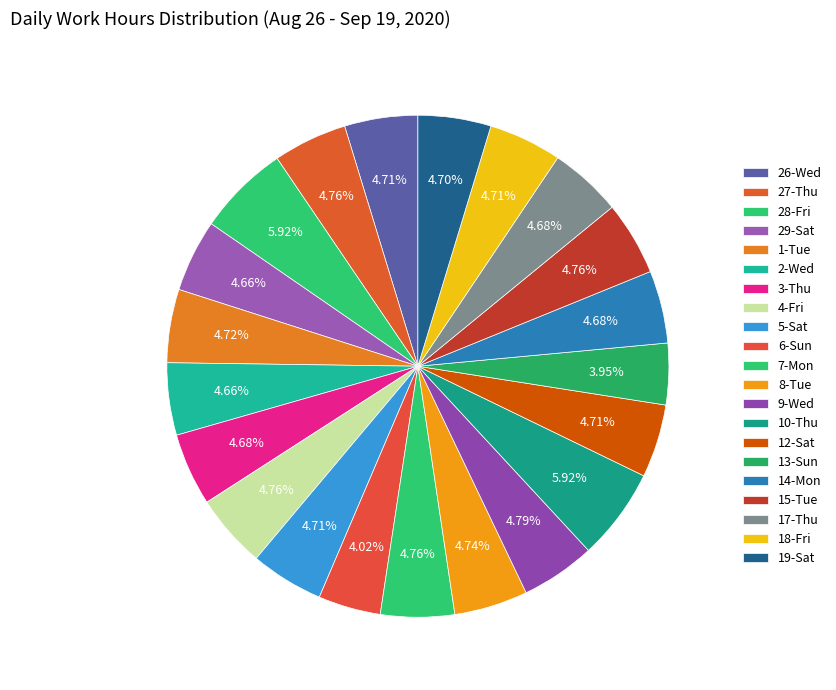

What is the largest slice in the pie chart?

10-Thu